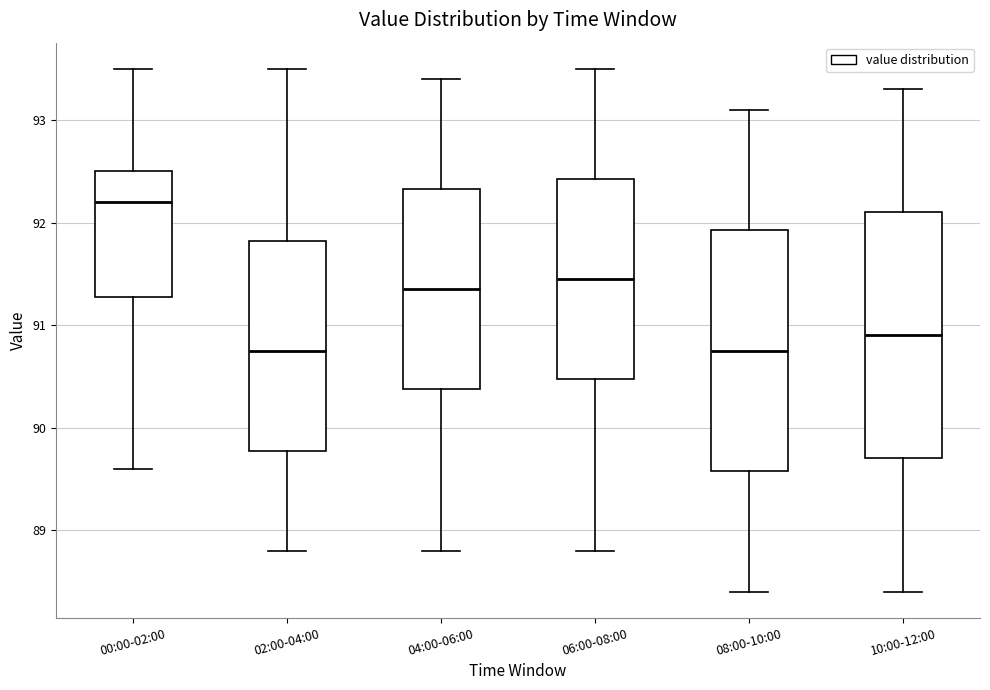

Reading left to right, transcribe this box plot: for each box, give where its median line is, the range the box spans, and where its two whiskers end, as read against the y-axis. The values are not printed on the chart, so give them approximately, as read against the axis.

00:00-02:00: median 92.2, box 91.3 to 92.5, whiskers 89.6 to 93.5
02:00-04:00: median 90.8, box 89.8 to 91.8, whiskers 88.8 to 93.5
04:00-06:00: median 91.4, box 90.4 to 92.3, whiskers 88.8 to 93.4
06:00-08:00: median 91.5, box 90.5 to 92.4, whiskers 88.8 to 93.5
08:00-10:00: median 90.8, box 89.6 to 91.9, whiskers 88.4 to 93.1
10:00-12:00: median 90.9, box 89.7 to 92.1, whiskers 88.4 to 93.3